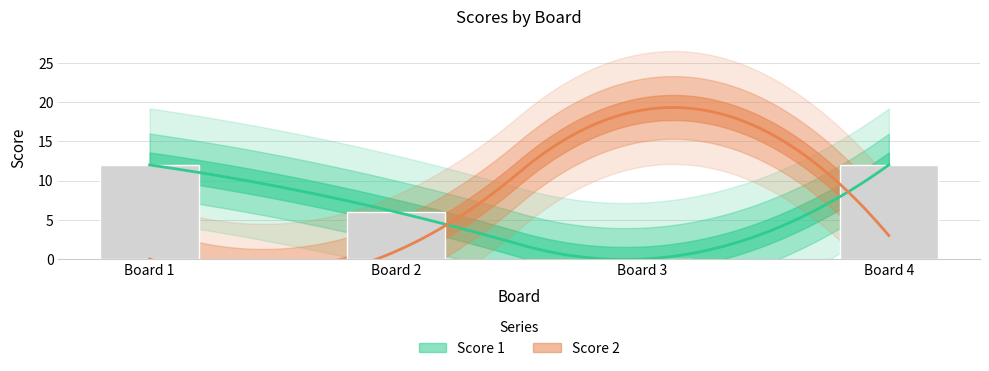

What is the ratio of the value at Board 4 to the value at Board 1?

1.0